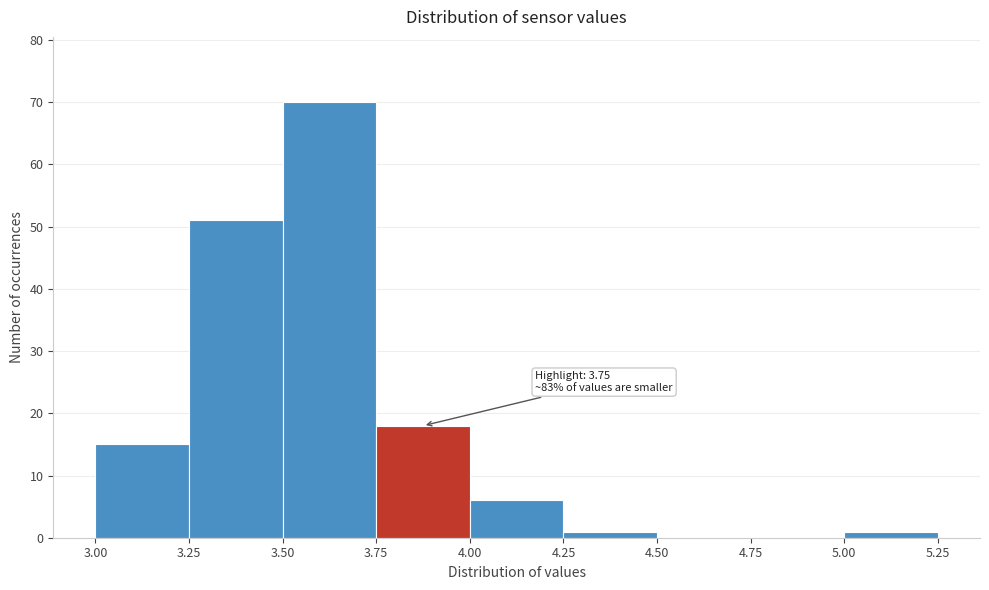

Over which range of the x-axis is the bar tallest?

3.50 to 3.75